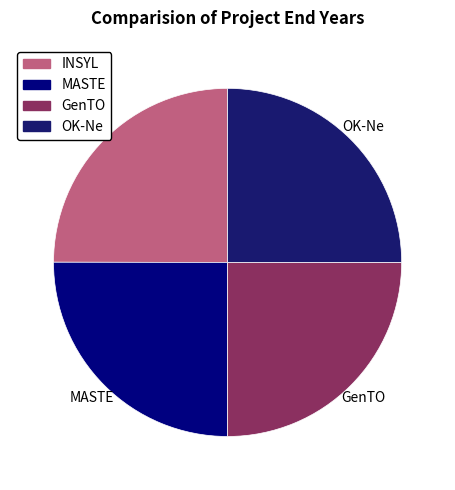

Is there any slice that represents more than half of the pie?

No